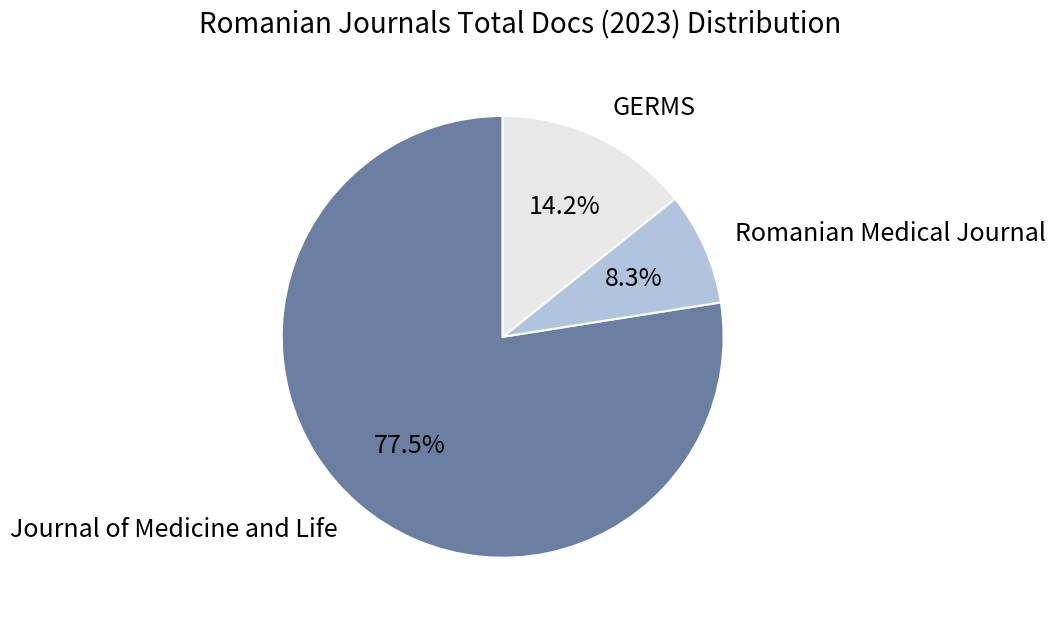

Does Romanian Medical Journal account for over 50% of the chart?

No